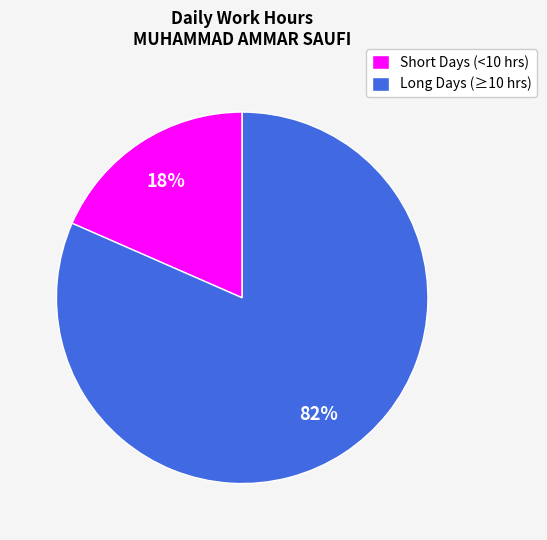

To the nearest percent, what portion does Long Days (≥10 hrs) represent?

82%